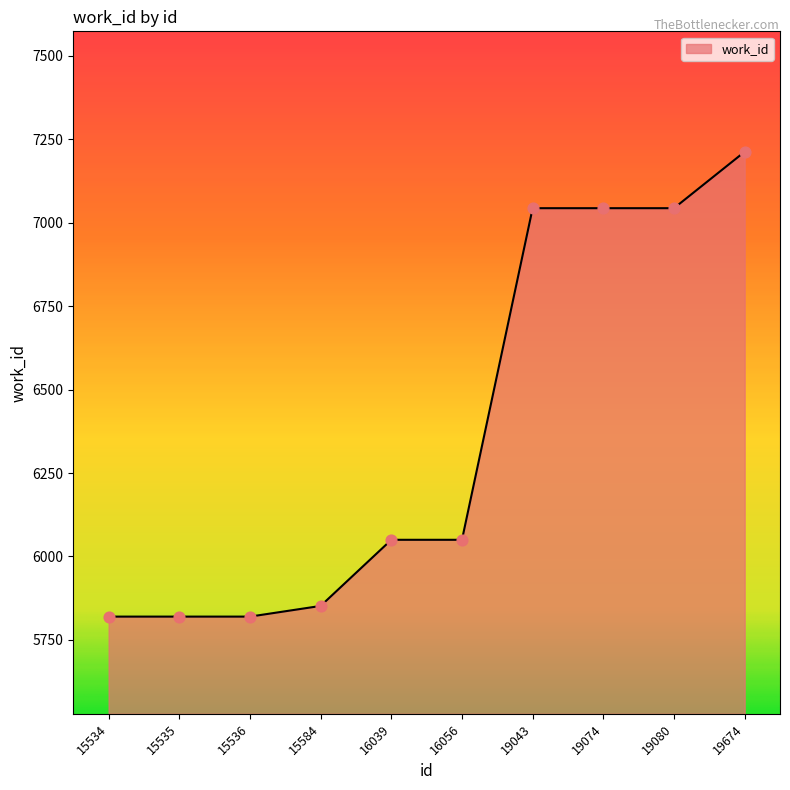

What is the change in value from 15534 to 19080?

+1223